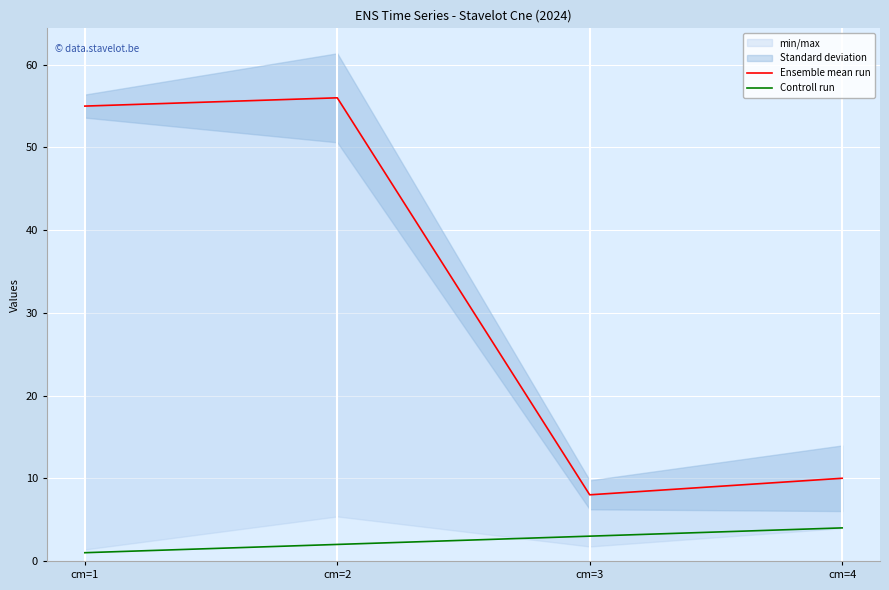

Which series has the widest spread of values?

Ensemble mean run